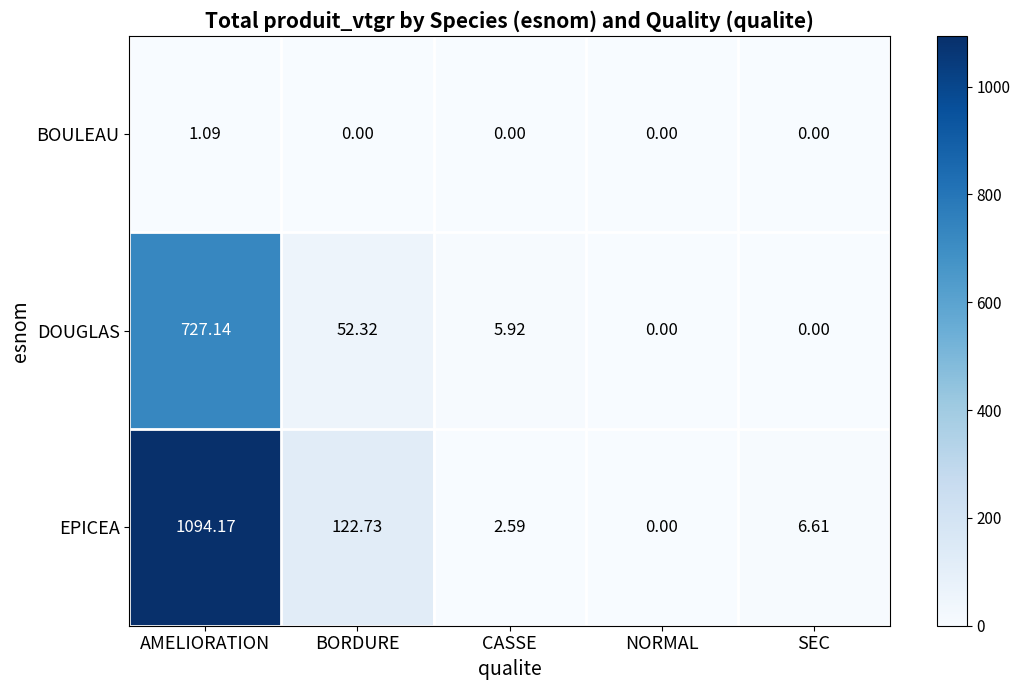

Which series has the widest spread of values?

EPICEA